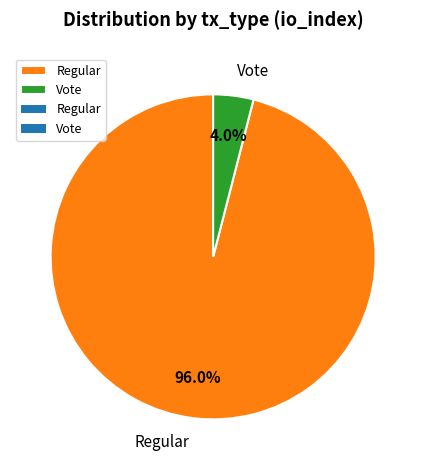

Does Regular represent more than half of the total?

Yes